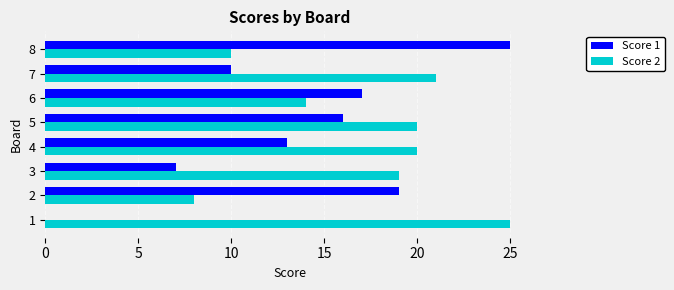

How many data points does each series have?

8